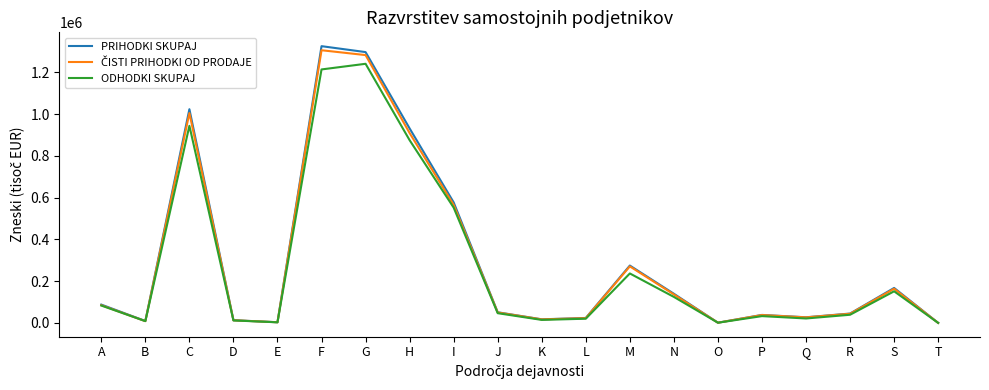

What is the total value across all series at D?

37074.3